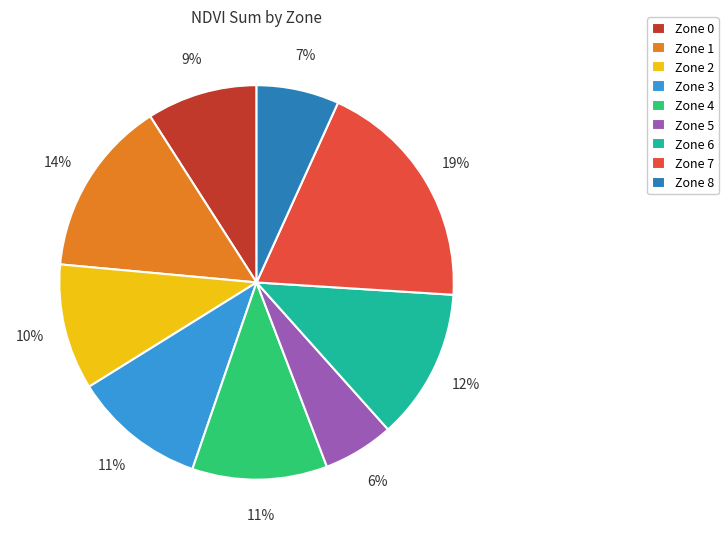

To the nearest percent, what is the average slice percentage?

11%